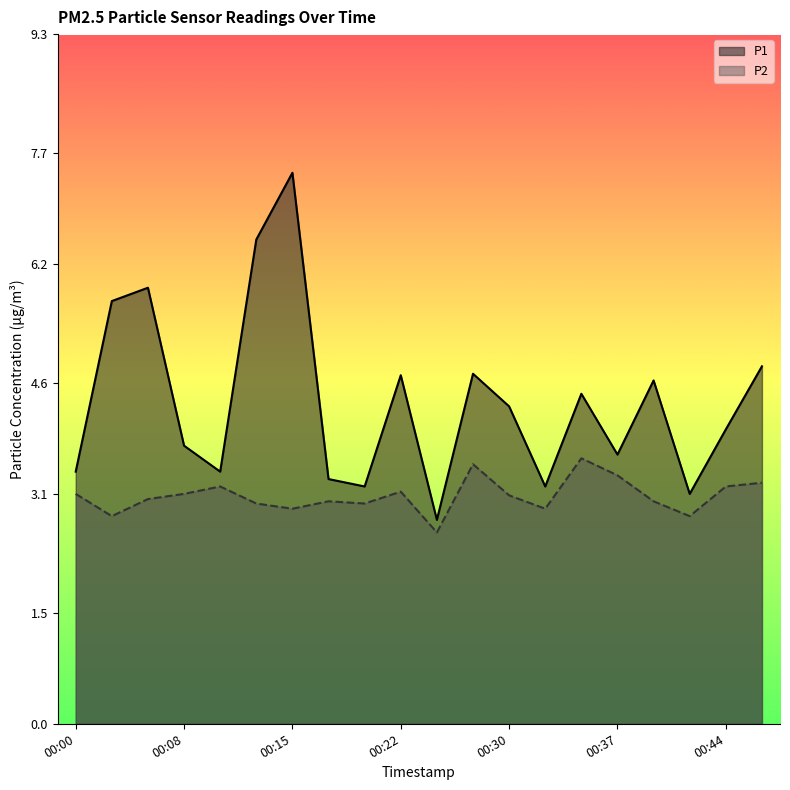

What value does the P2 series have at 00:44?

3.2